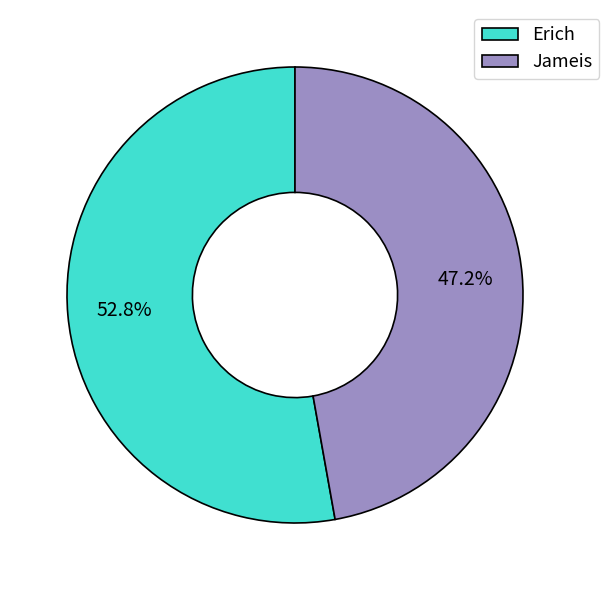

What is the majority slice?

Erich